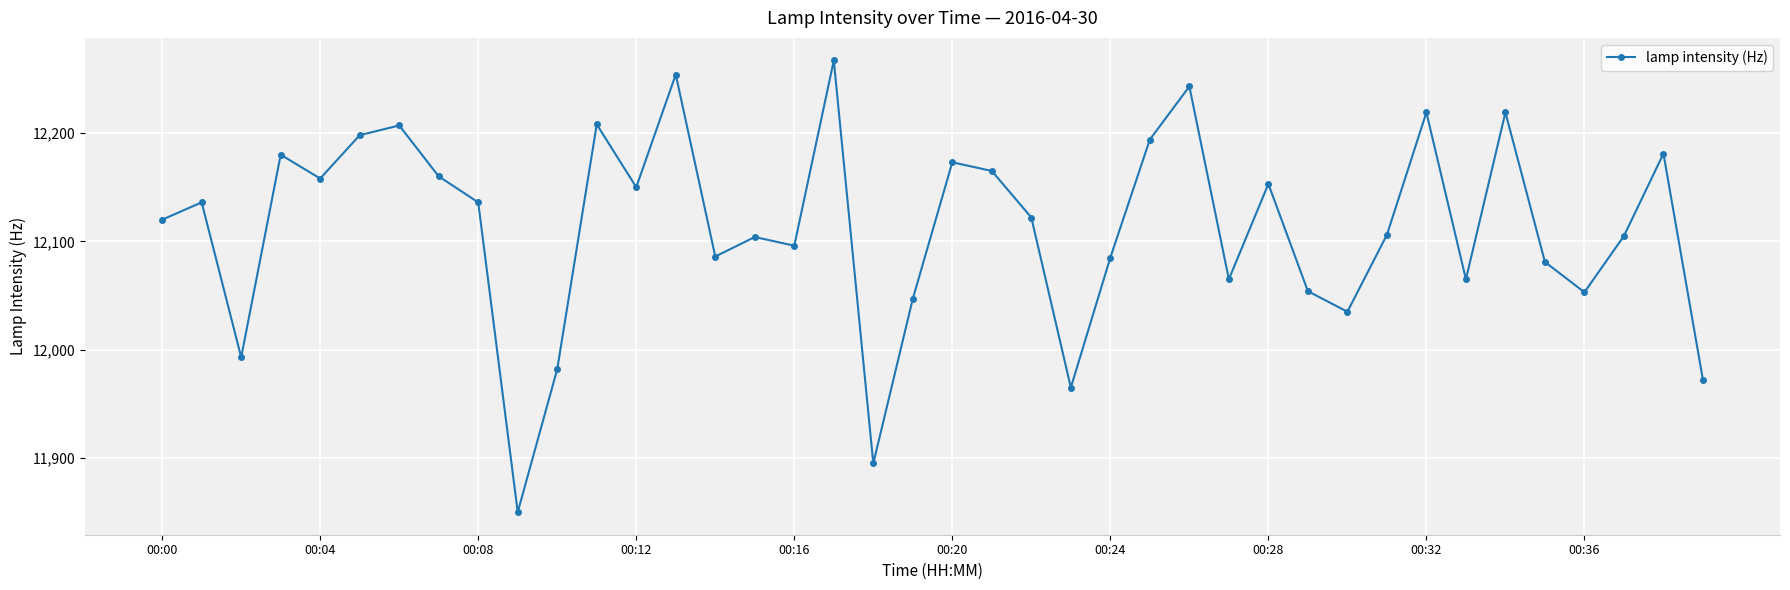

What is the difference between the second highest and minimum values?

404